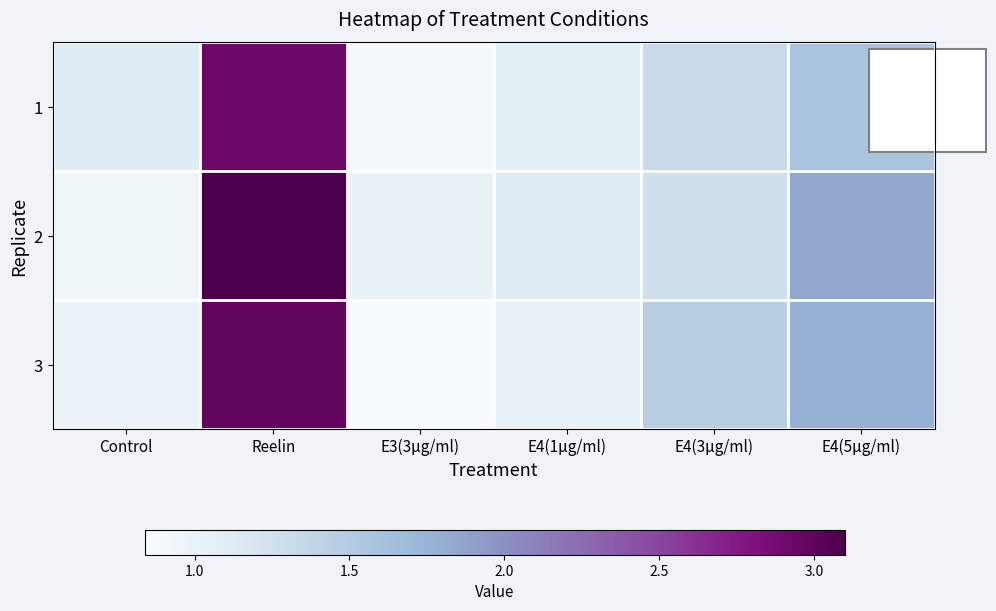

What is the minimum value shown in the chart?

0.8